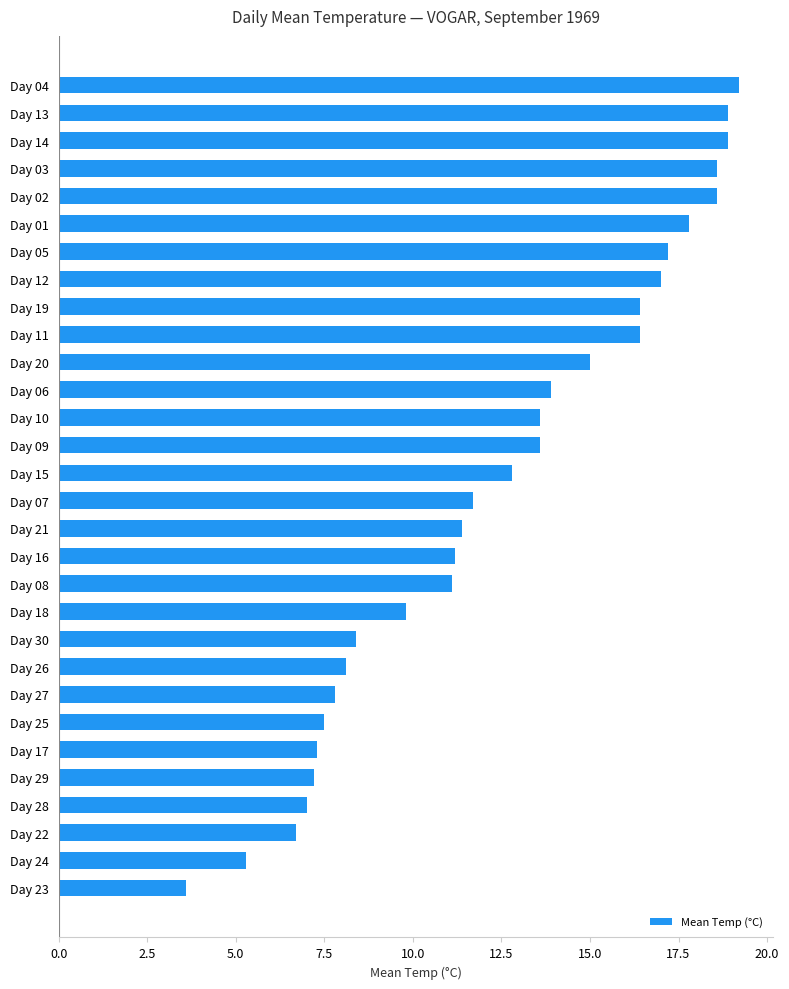

How many bars are there in total?

30